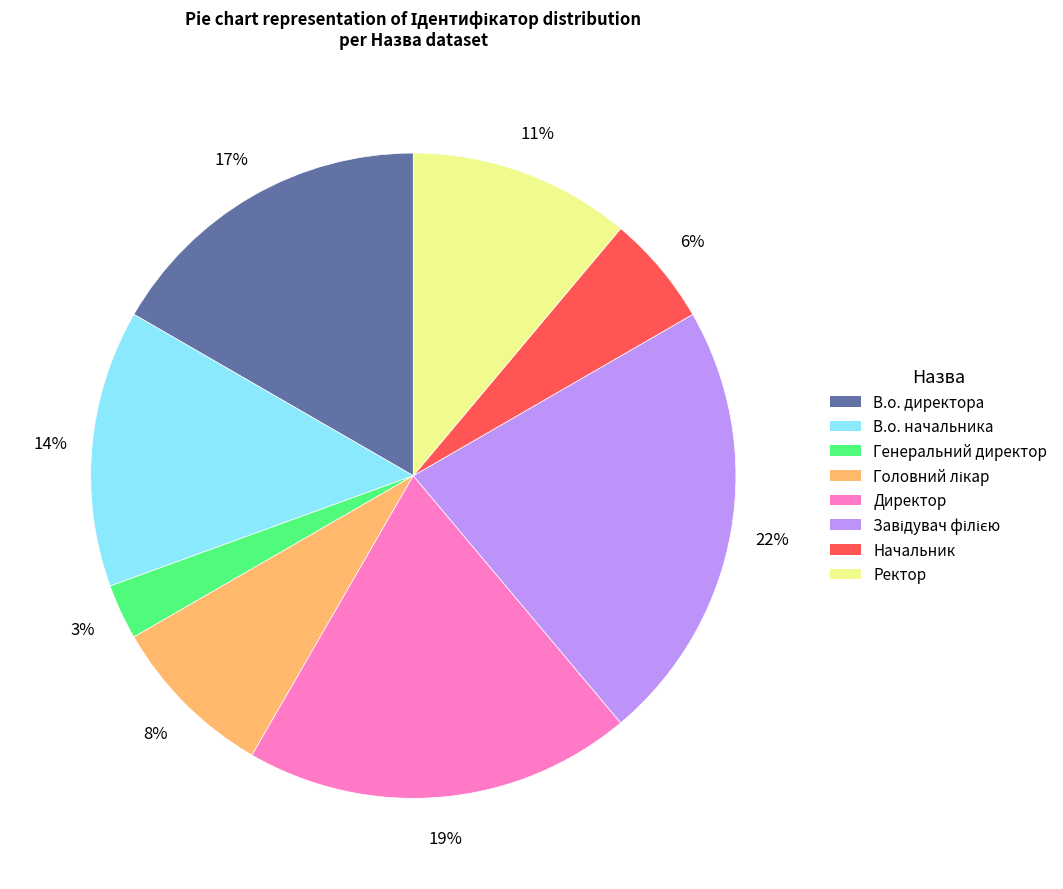

Is it true that Директор is 29% of the pie?

False